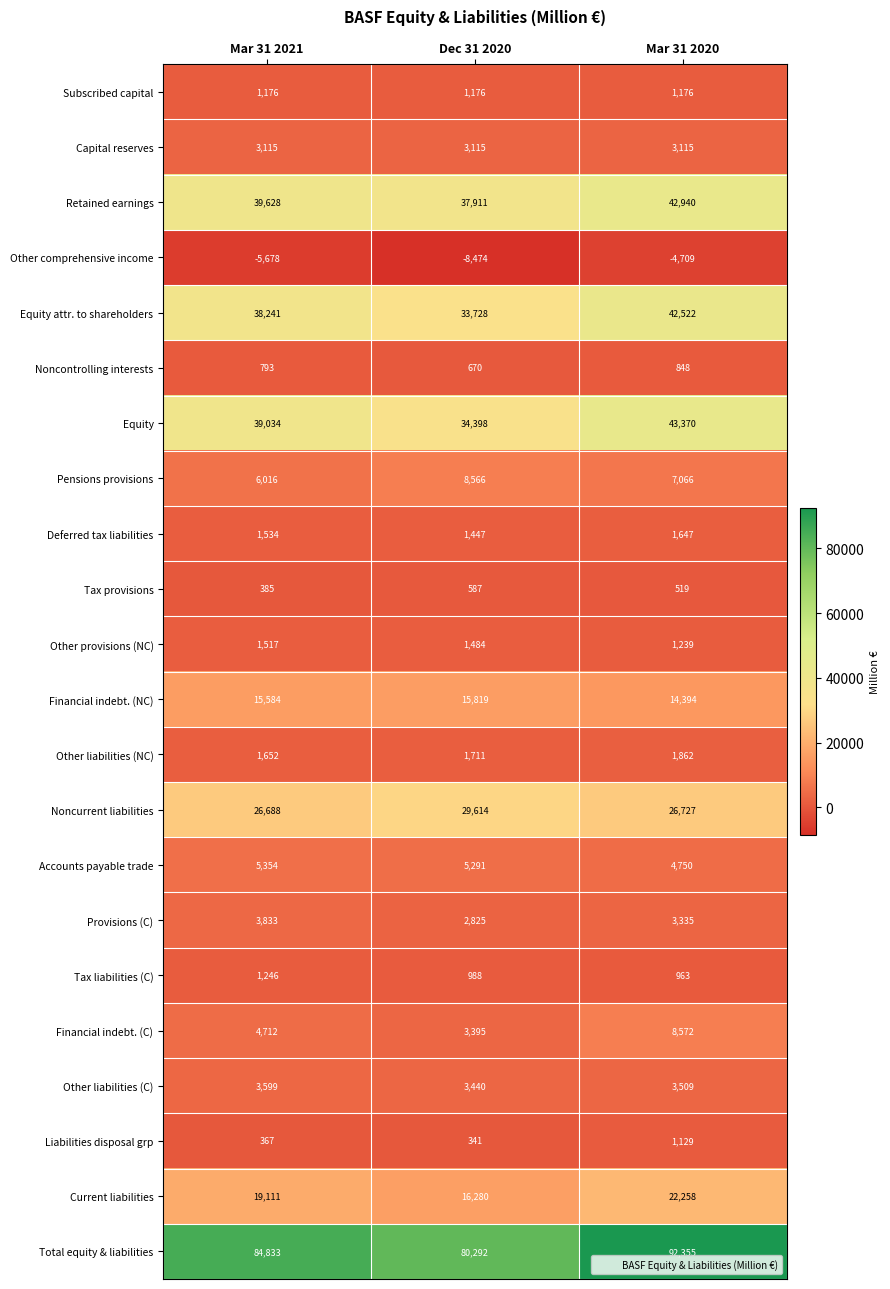

What is the maximum value for Accounts payable trade?

5354